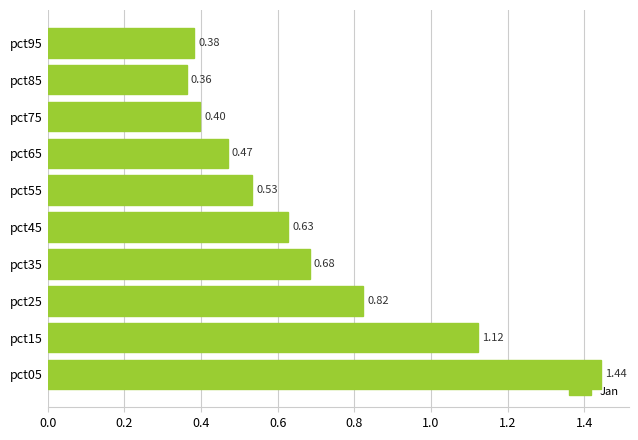

Rank the categories by value from highest to lowest.

pct05, pct15, pct25, pct35, pct45, pct55, pct65, pct75, pct95, pct85